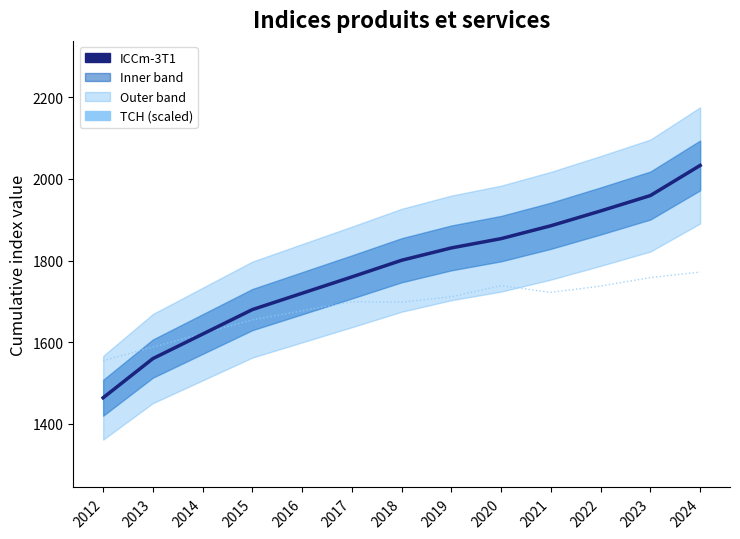

How many data points in ICCm-3T1 are less than 1800?

6